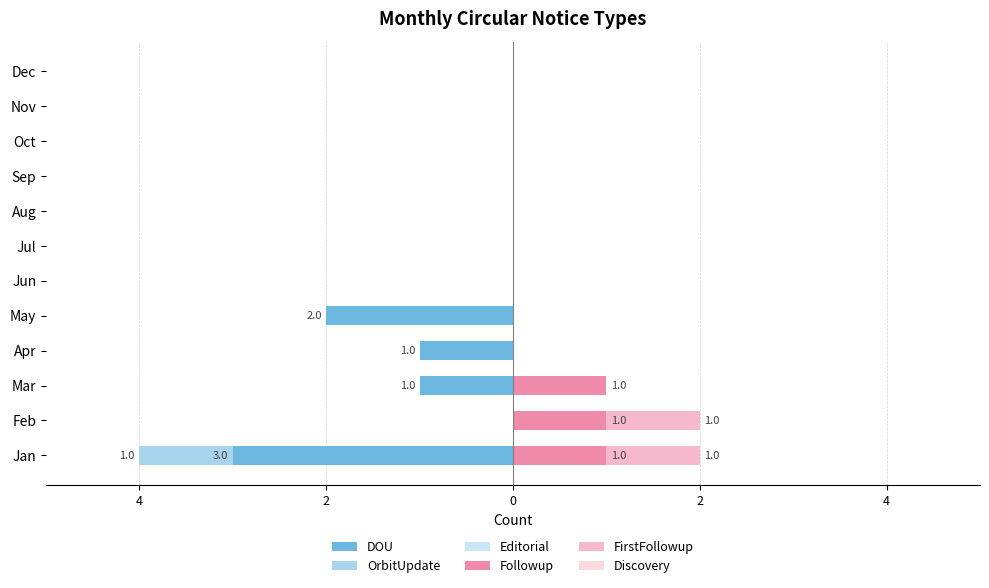

What is the sum of all FirstFollowup values?

2.0